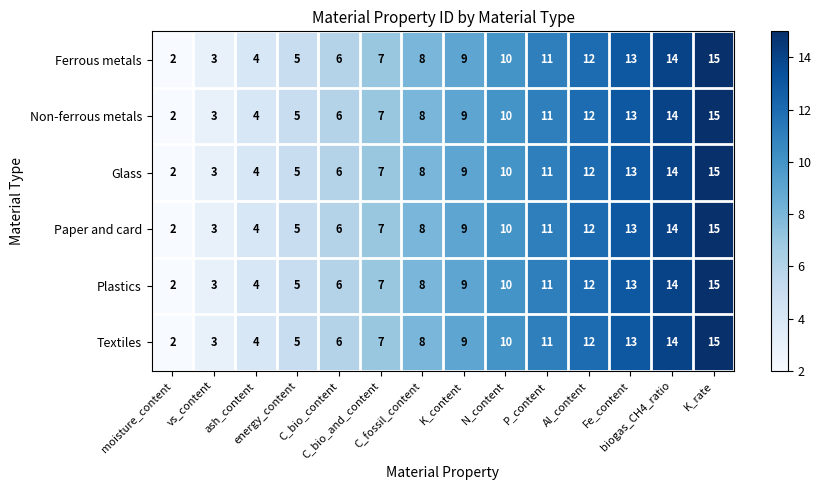

What is the sum of all Textiles values?

119